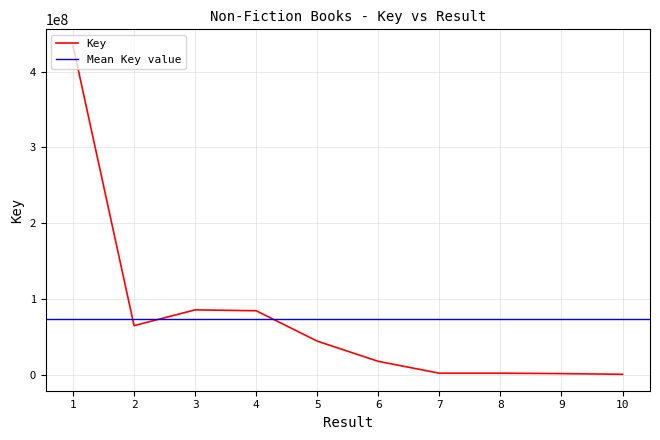

How many points are lower than both their immediate neighbors (excluding endpoints)?

2